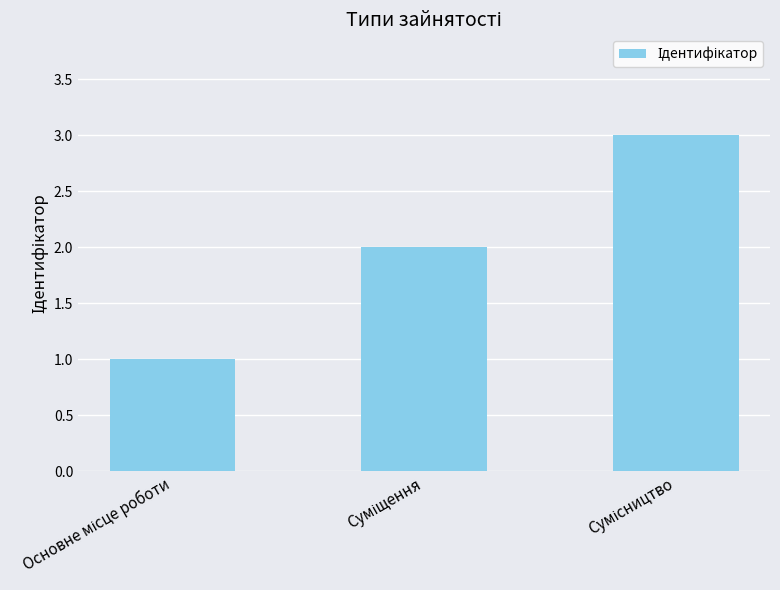

Reading left to right, what are all the values shown in this chart?

1	2	3